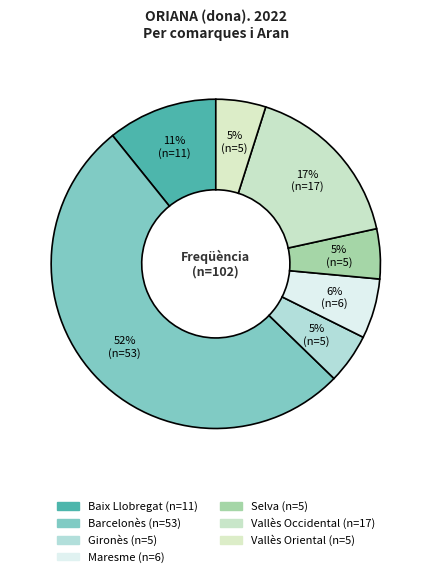

Which slice represents more than half of the pie?

Barcelonès